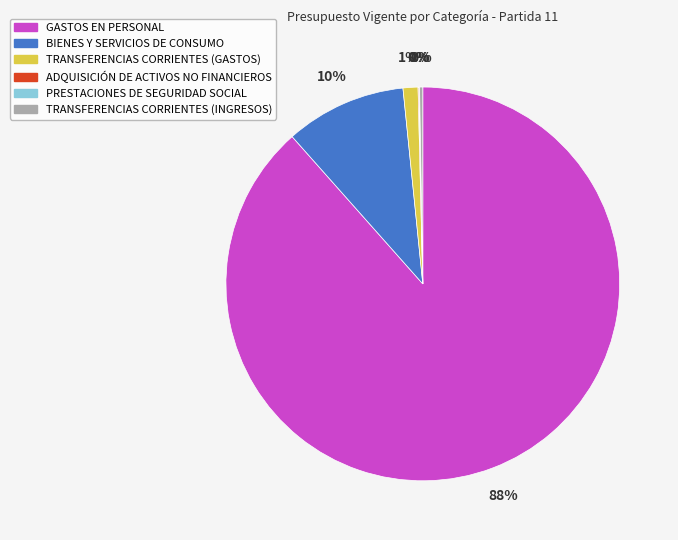

Which slice represents more than half of the pie?

GASTOS EN PERSONAL